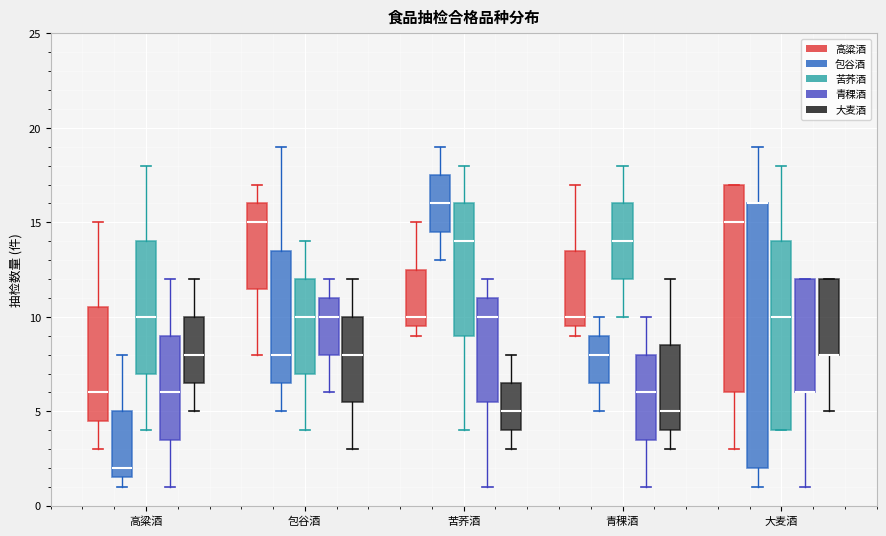

Where is the lower edge of the box for 高粱酒 (包谷酒) on the y-axis? The values are not printed on the chart, so give them approximately, as read against the axis.

1.5